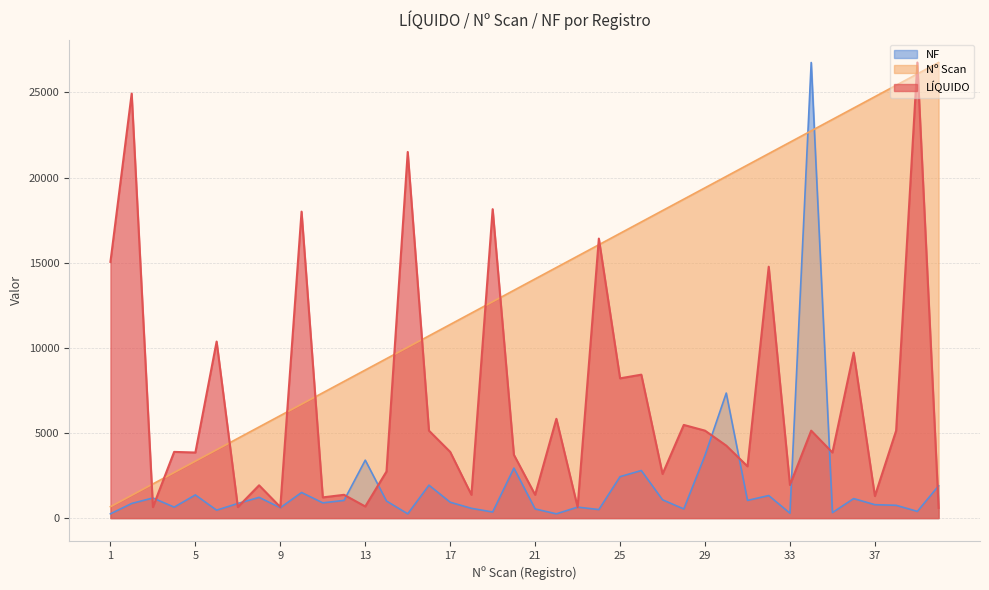

What is the greatest value displayed?

26758.5